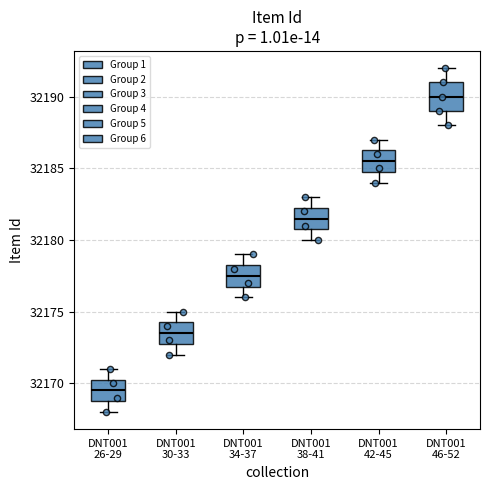

Which box's median line is the lowest?

DNT001 26-29